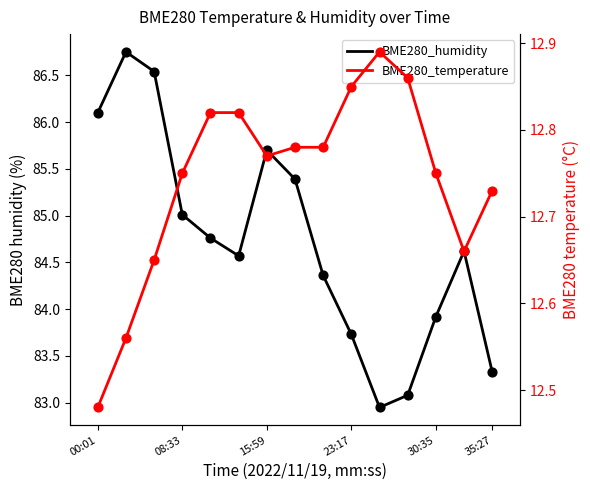

Which series contains the highest Y value?

BME280_humidity